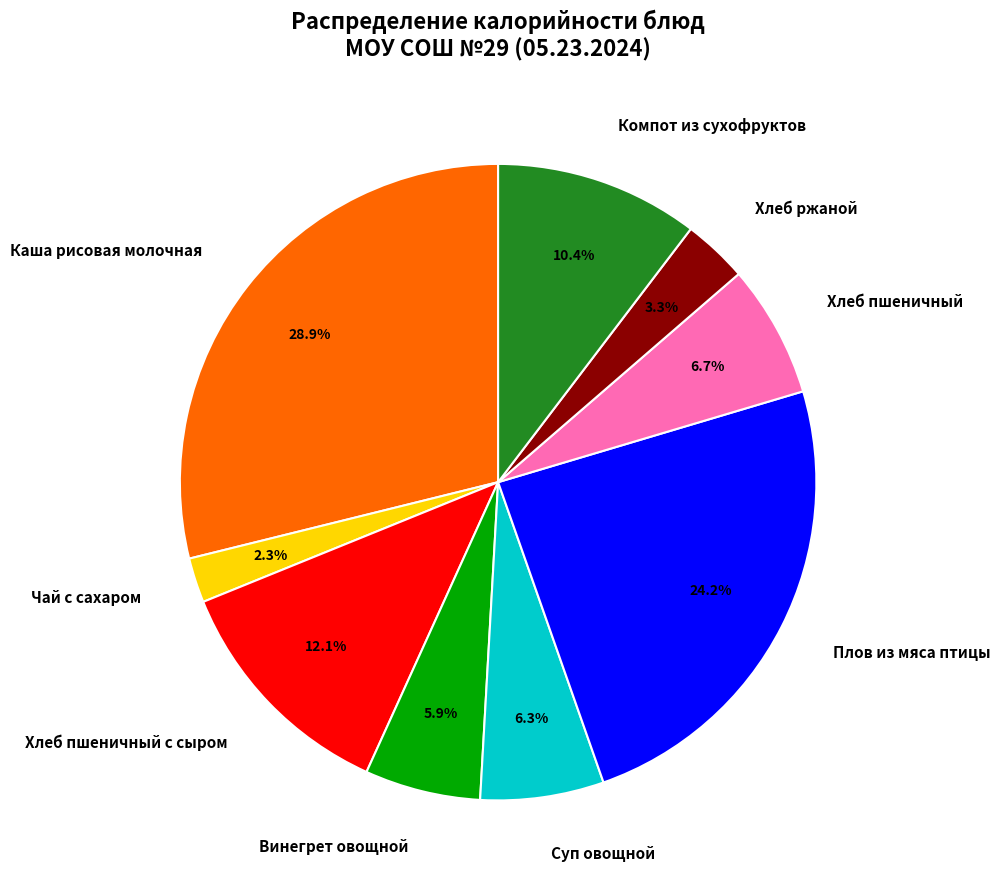

How many slices are in this pie chart?

9